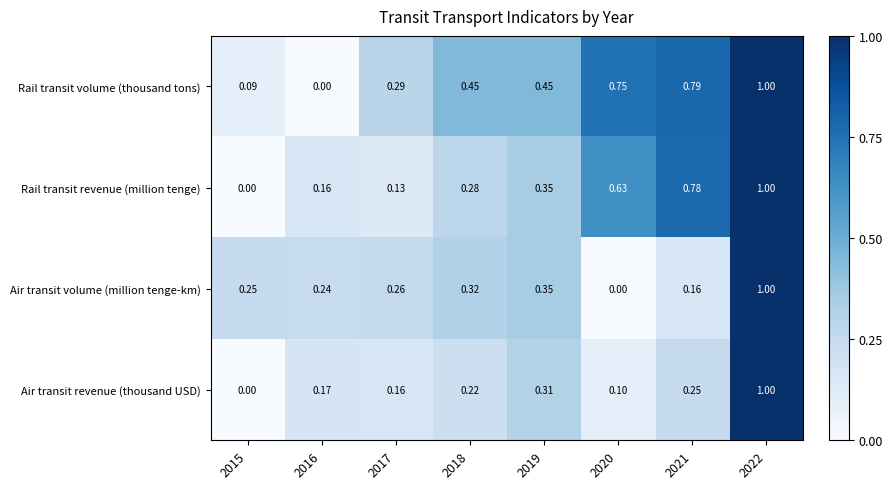

Rank the series at 2016 from highest to lowest value.

Air transit volume (million tenge-km), Air transit revenue (thousand USD), Rail transit revenue (million tenge), Rail transit volume (thousand tons)